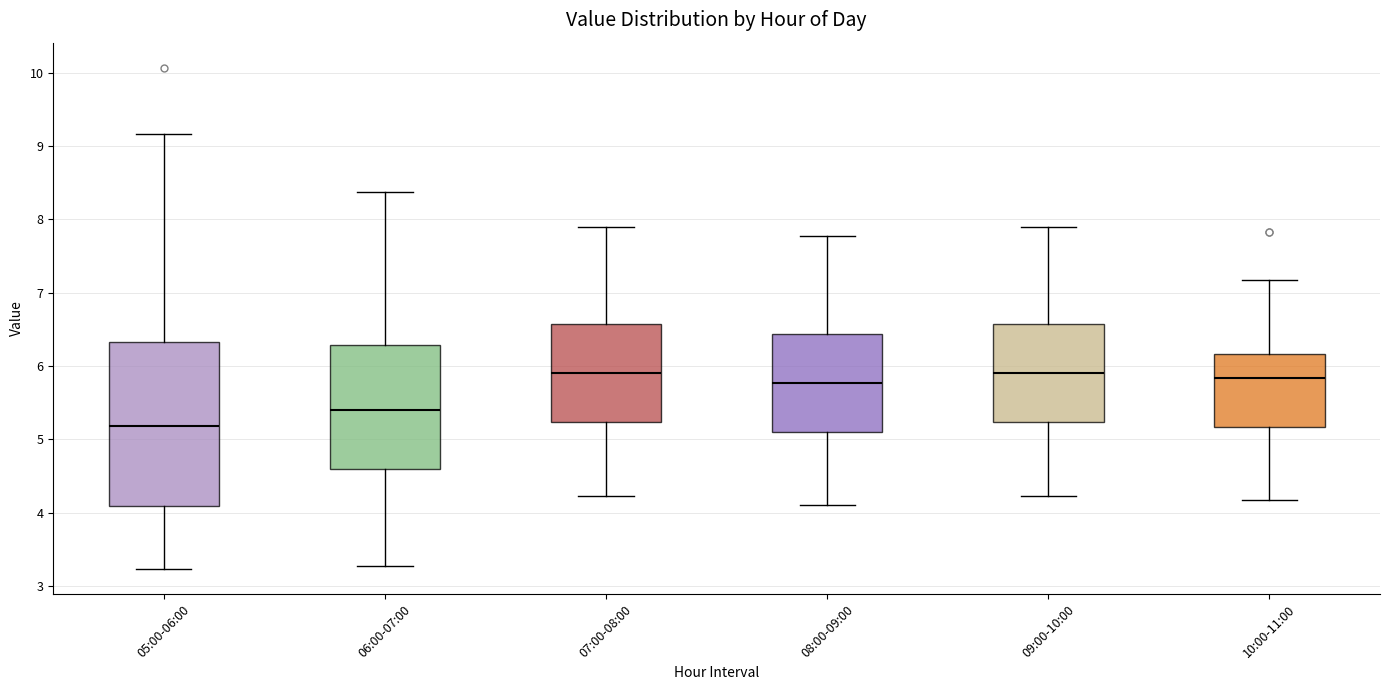

Where does the median line of the box for 05:00-06:00 sit on the y-axis? The values are not printed on the chart, so give them approximately, as read against the axis.

5.2